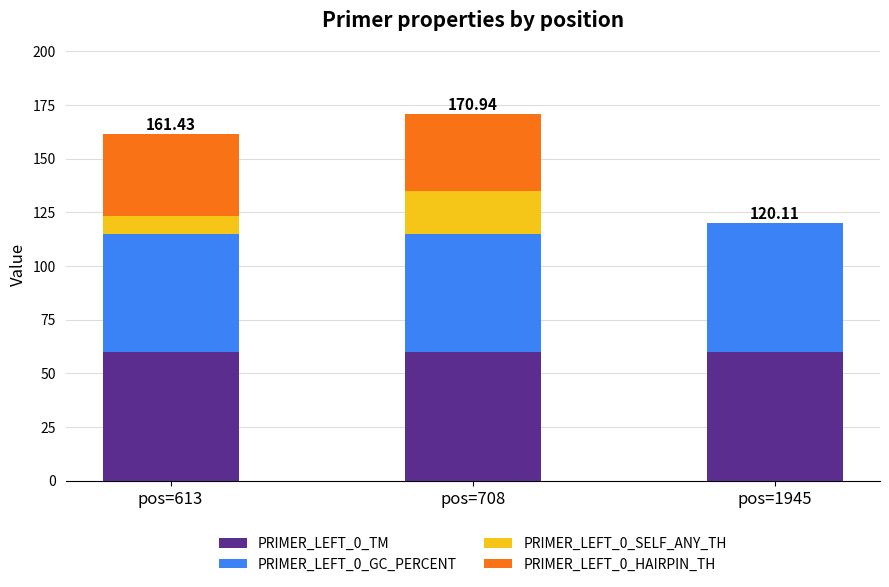

What is the total value across all series at pos=708?

170.9